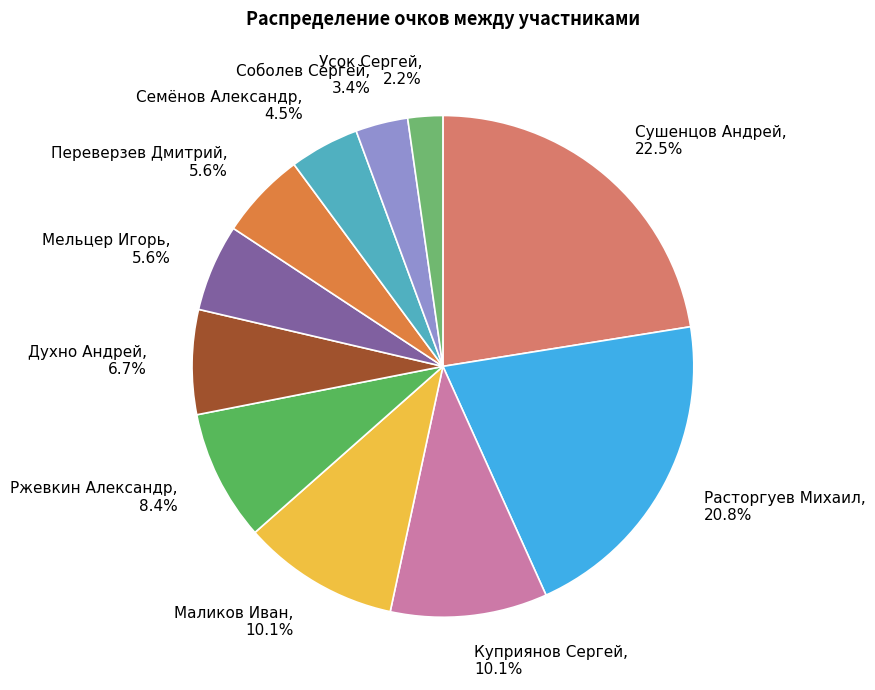

Does any single category account for the majority?

No